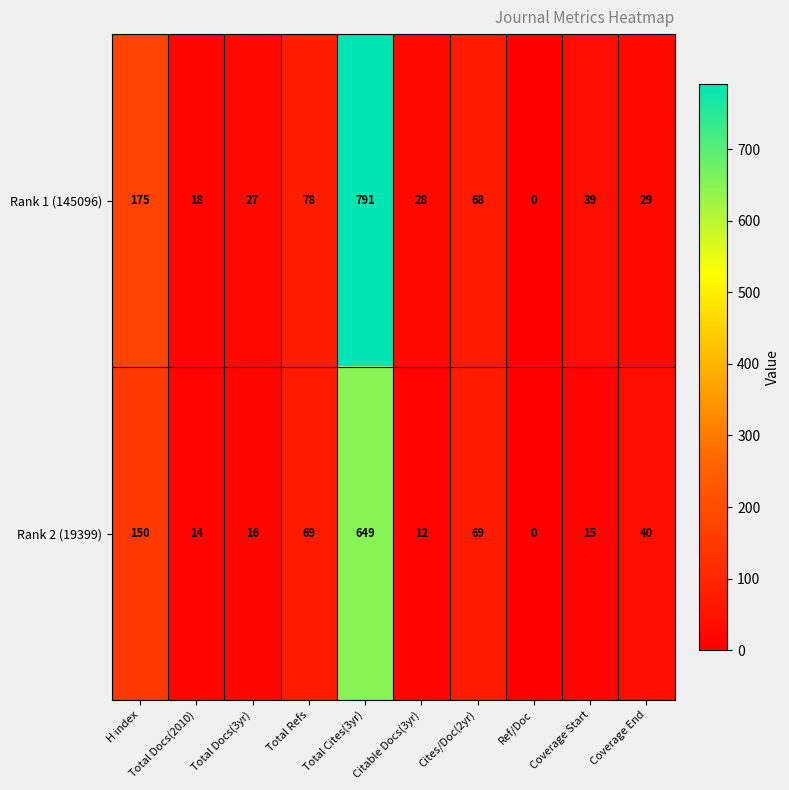

At Total Cites(3yr), list the series in order from smallest to largest.

Rank 2 (19399), Rank 1 (145096)